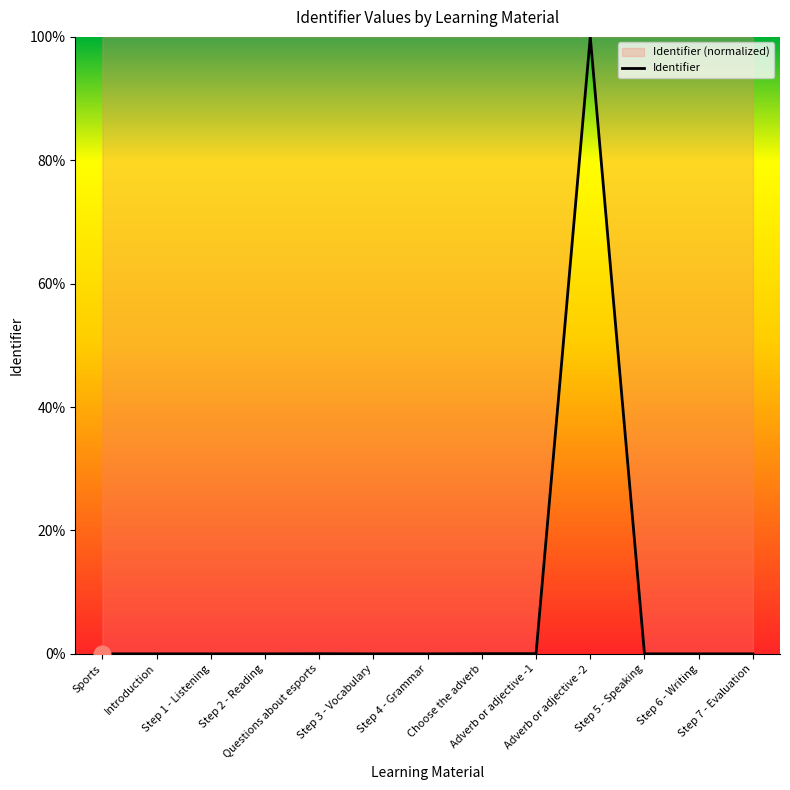

Where is the first local minimum?

Step 3 - Vocabulary